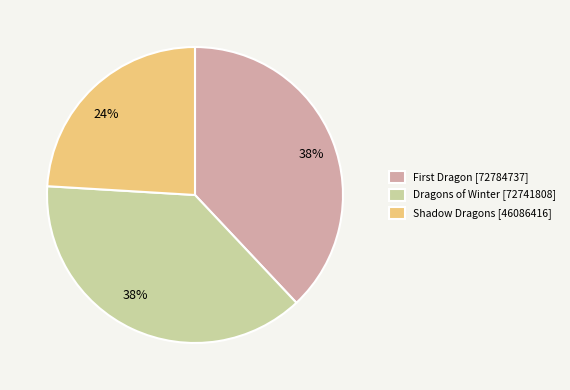

Count the number of slices in the pie.

3